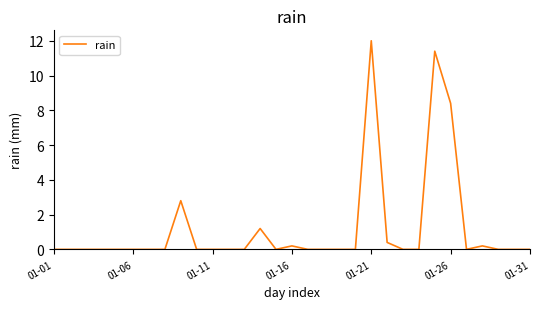

What is the difference between the maximum and minimum values?

12.0